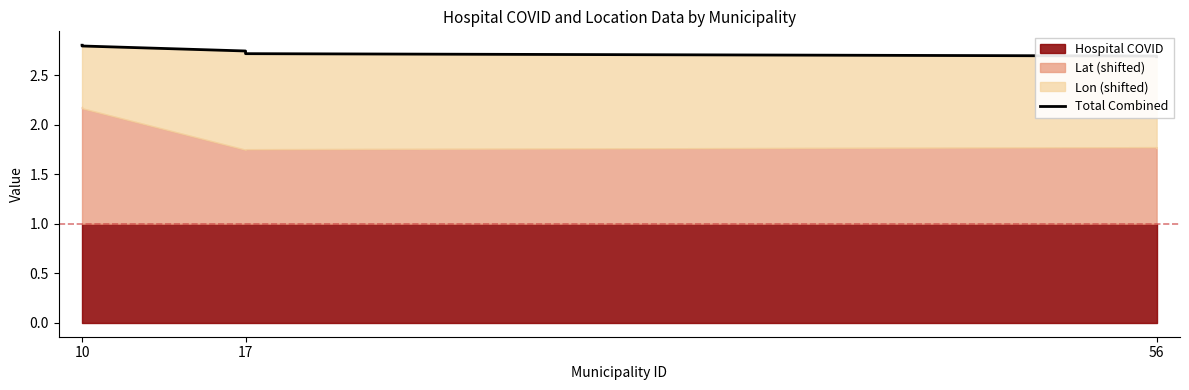

True or false: the data shows 1.8 at 17.

False